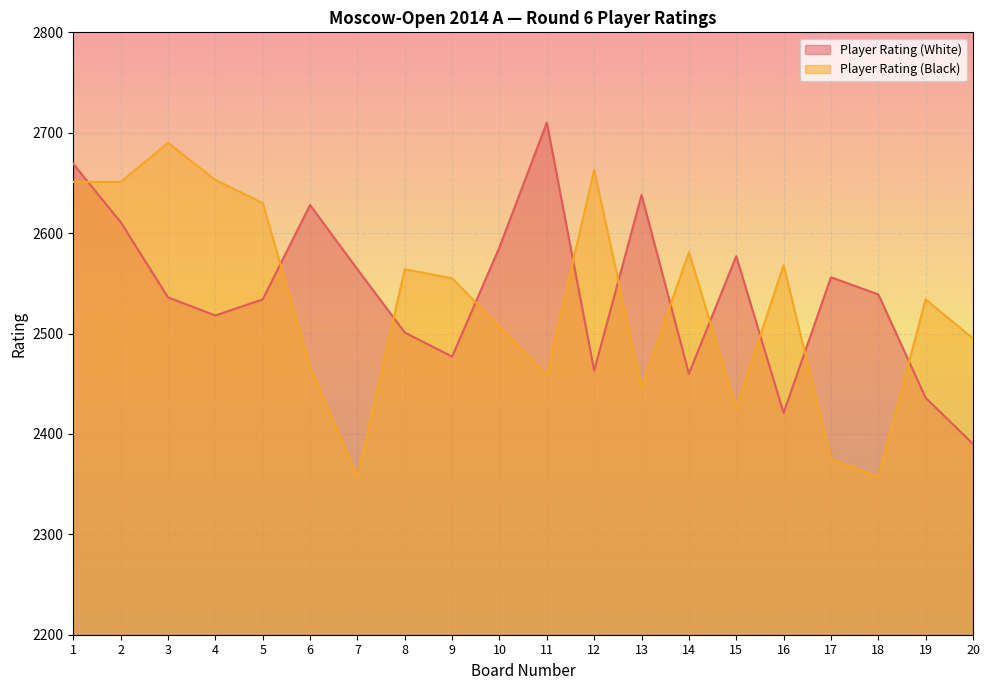

List the series in order of their overall mean, highest first.

Player Rating (White), Player Rating (Black)